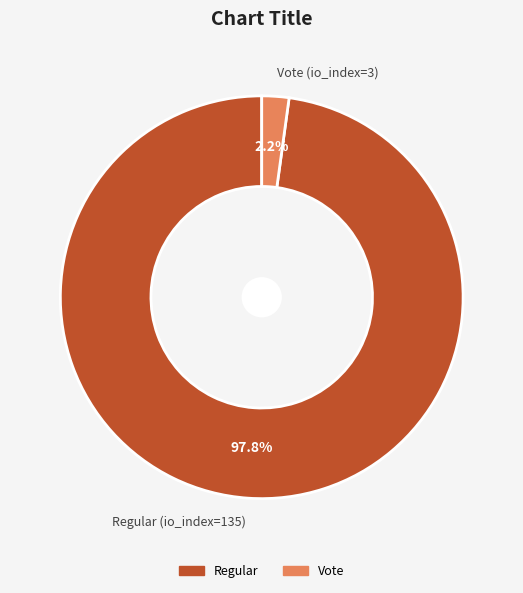

Rank the categories by value from lowest to highest.

Vote (io_index=3), Regular (io_index=135)